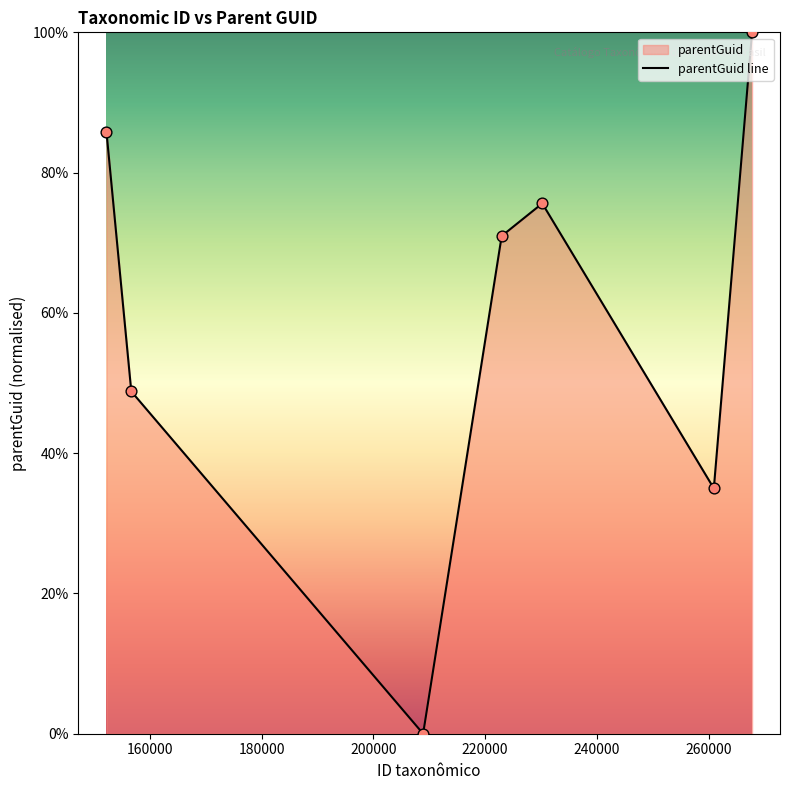

True or false: the data has more than 0 interior local peaks.

True